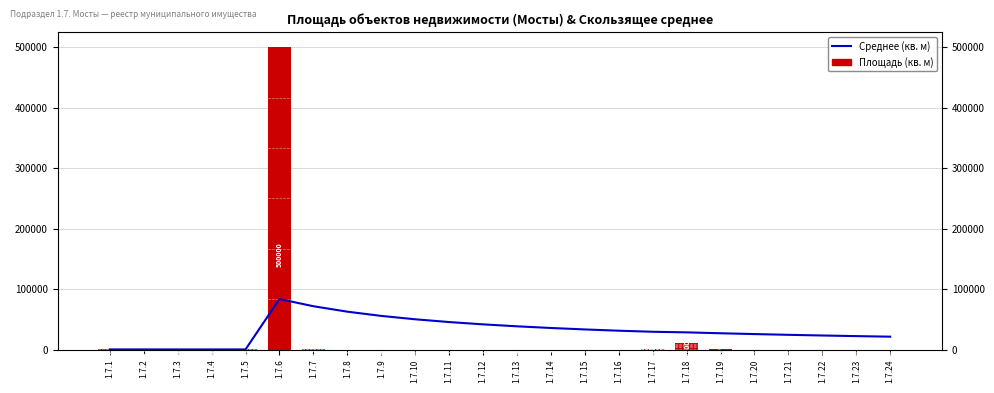

List the series in order of their peak value, lowest first.

Среднее (кв. м), Площадь (кв. м)